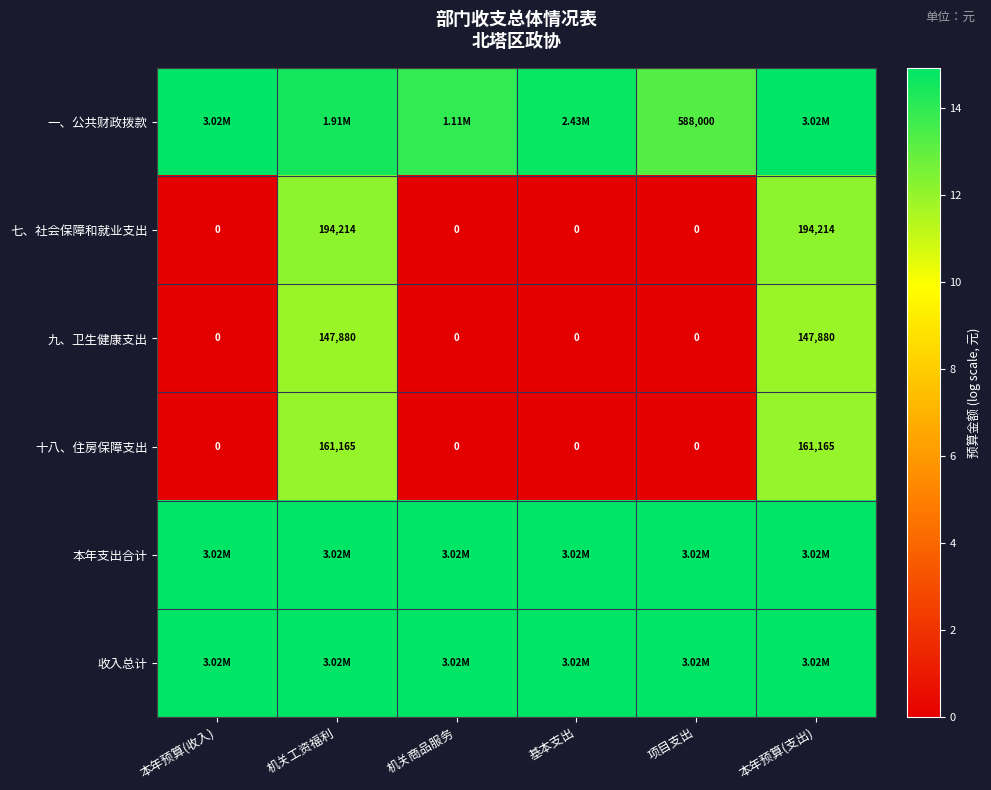

Is the value of 一、公共财政拨款 at 项目支出 greater than the value of 十八、住房保障支出 at 机关商品服务?

Yes